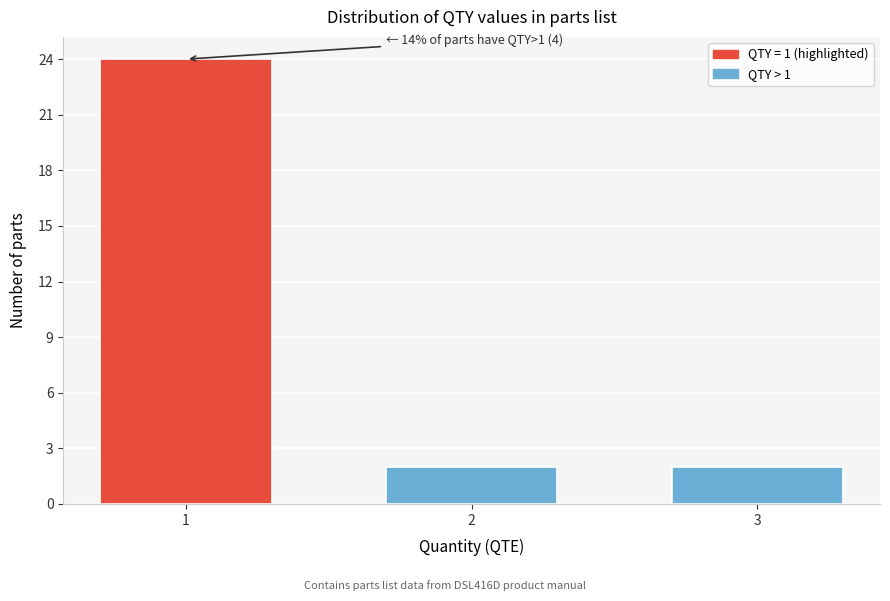

Reading left to right, list all the values displayed in this chart.

24	2	2